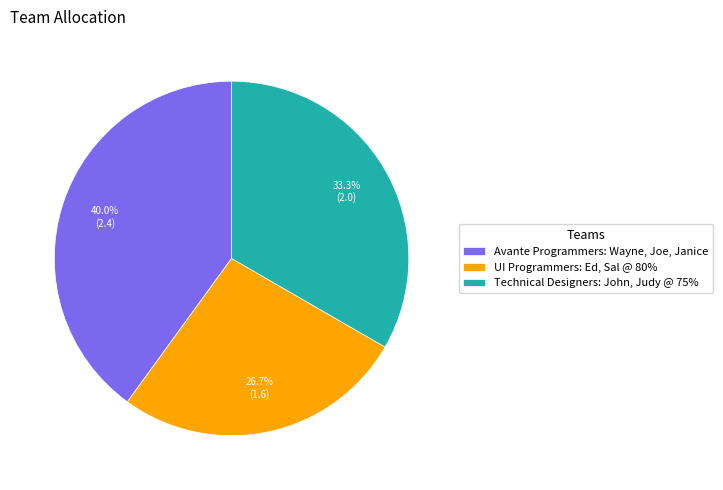

Between Avante Programmers: Wayne, Joe, Janice and UI Programmers: Ed, Sal @ 80%, which is larger?

Avante Programmers: Wayne, Joe, Janice